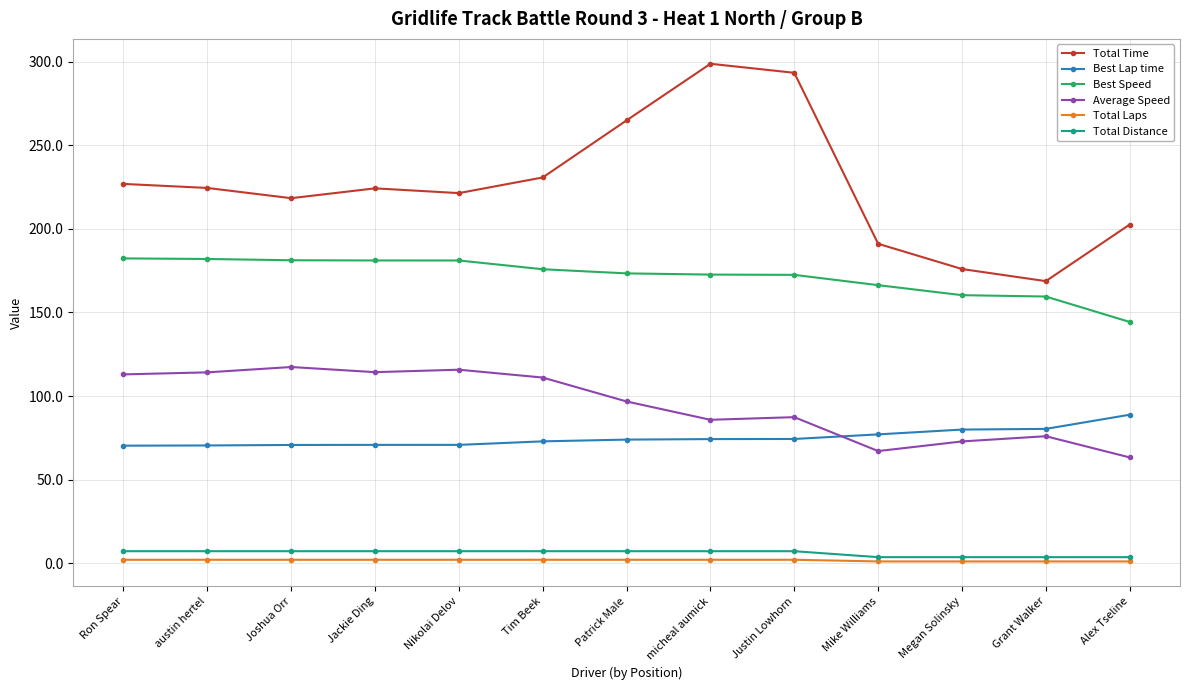

What is the minimum value for Total Laps?

1.0